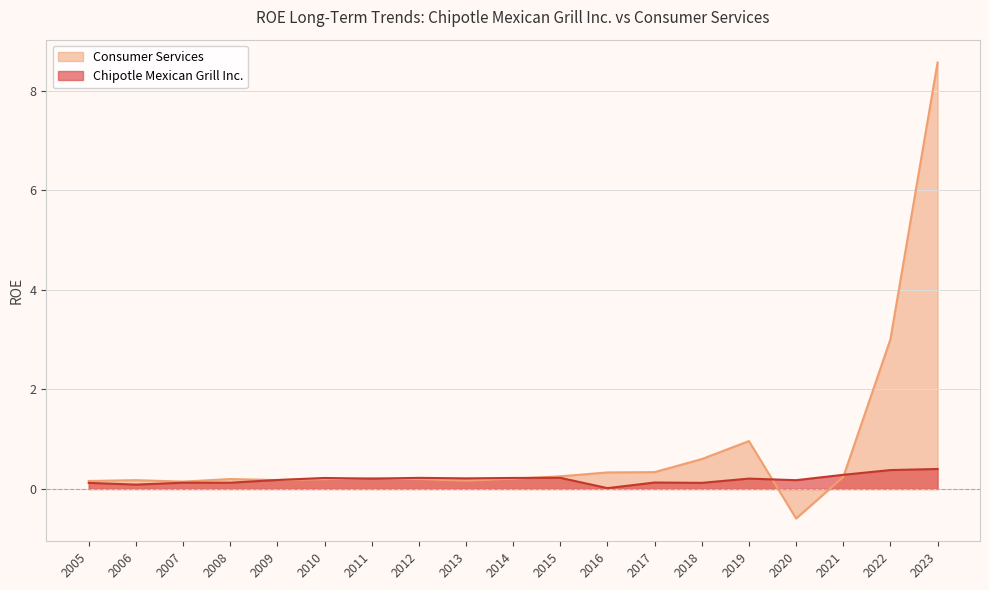

Is it true that Consumer Services equals -0.6 at 2020?

True